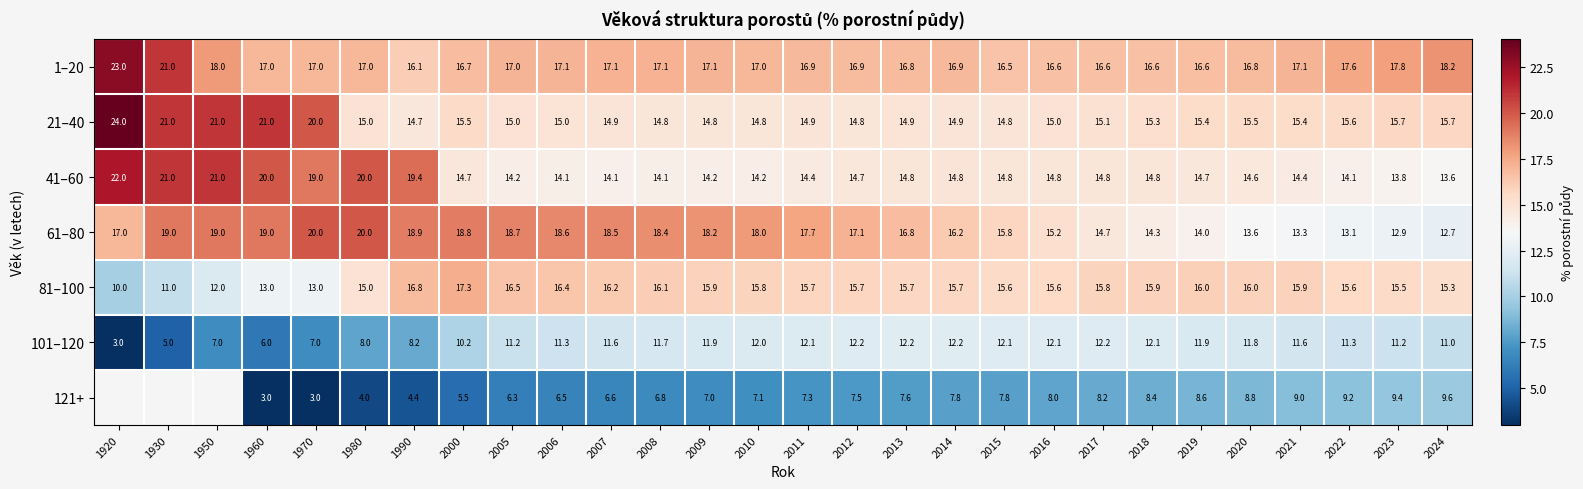

Between 2010 and 2019, which series saw the biggest shift?

61–80